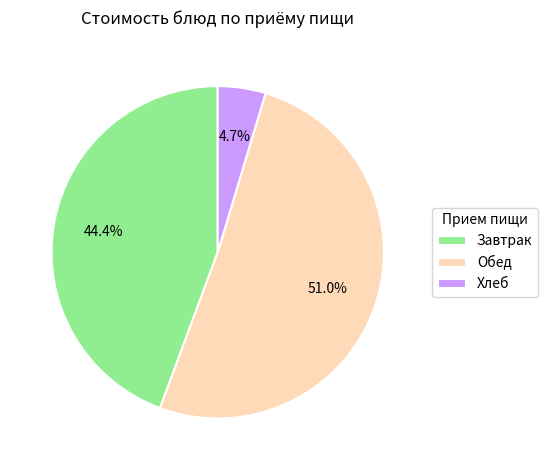

Which slice is the largest?

Обед